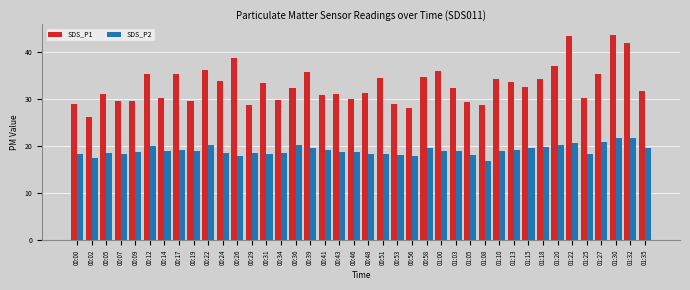

What is the difference between the maximum and minimum values in the SDS_P2 series?

5.1